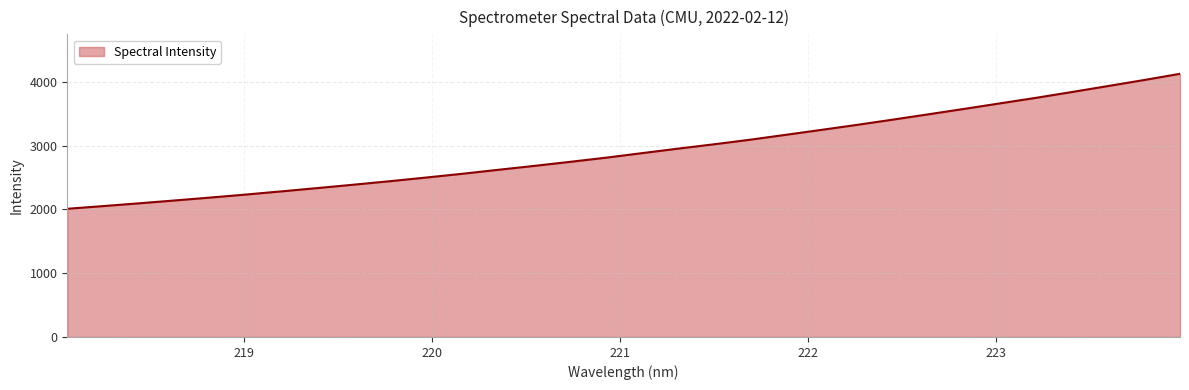

How many lines are shown in the chart?

1